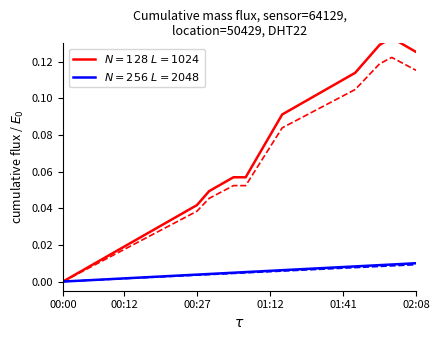

Which series has the widest spread of values?

$N=128\ L=1024$